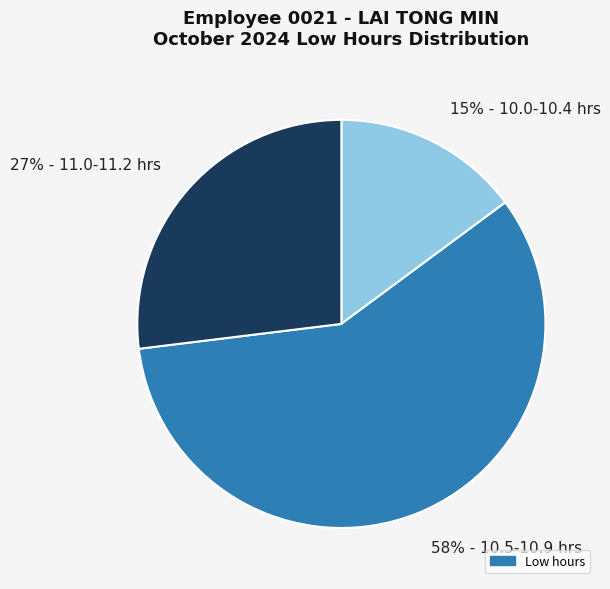

What is the largest slice in the pie chart?

58% - 10.5-10.9 hrs